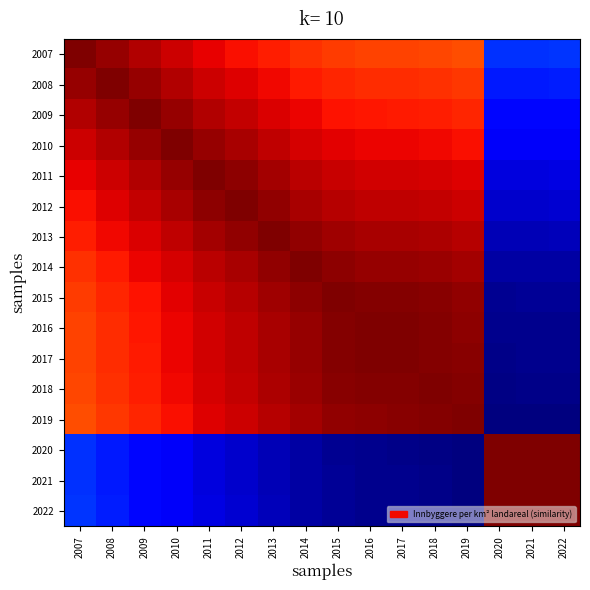

At how many categories does at least one series exceed 0?

16